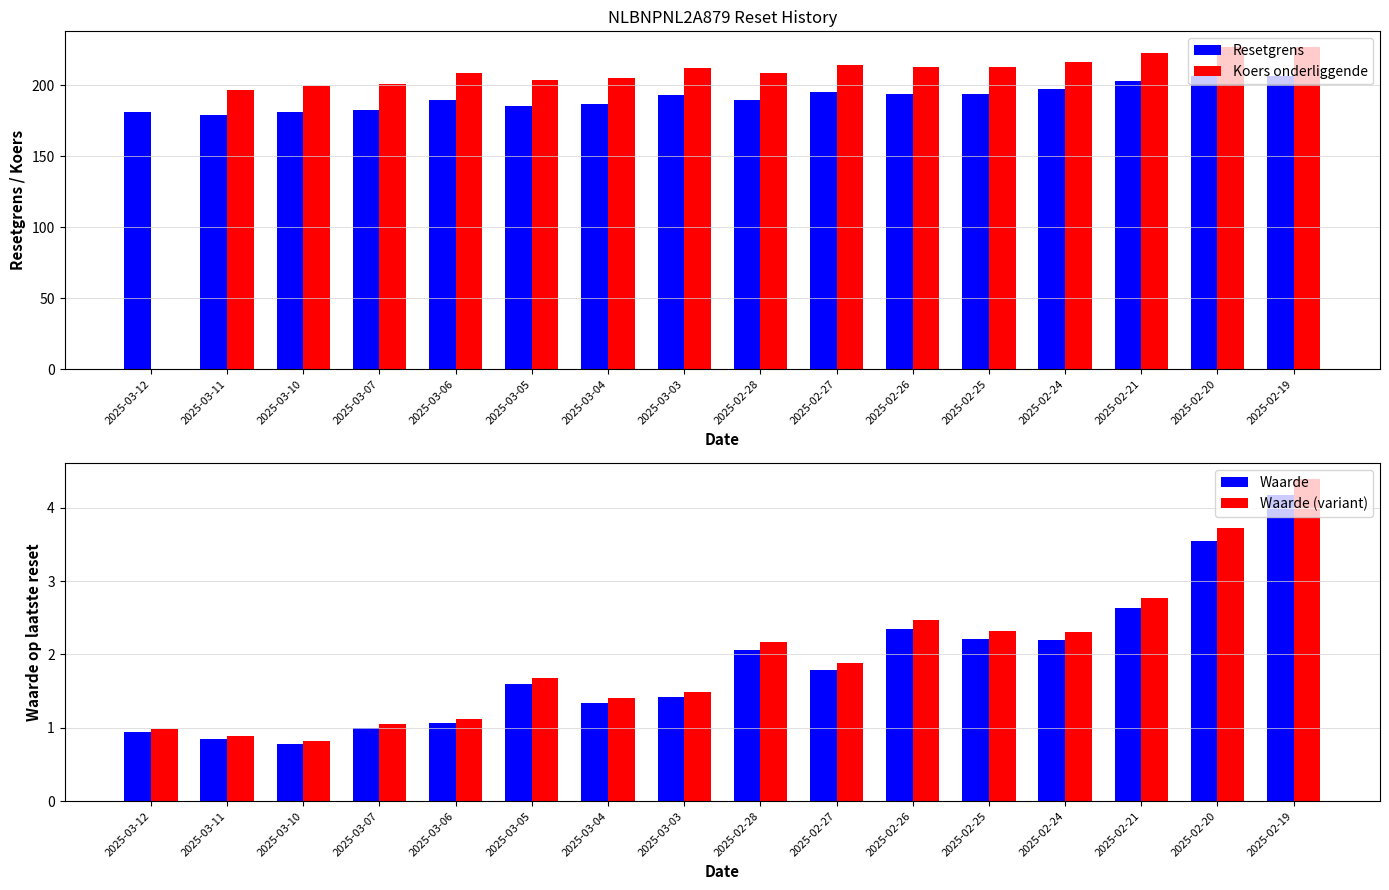

What is the value of the Koers onderliggende bar at the 13th from the left?

216.6